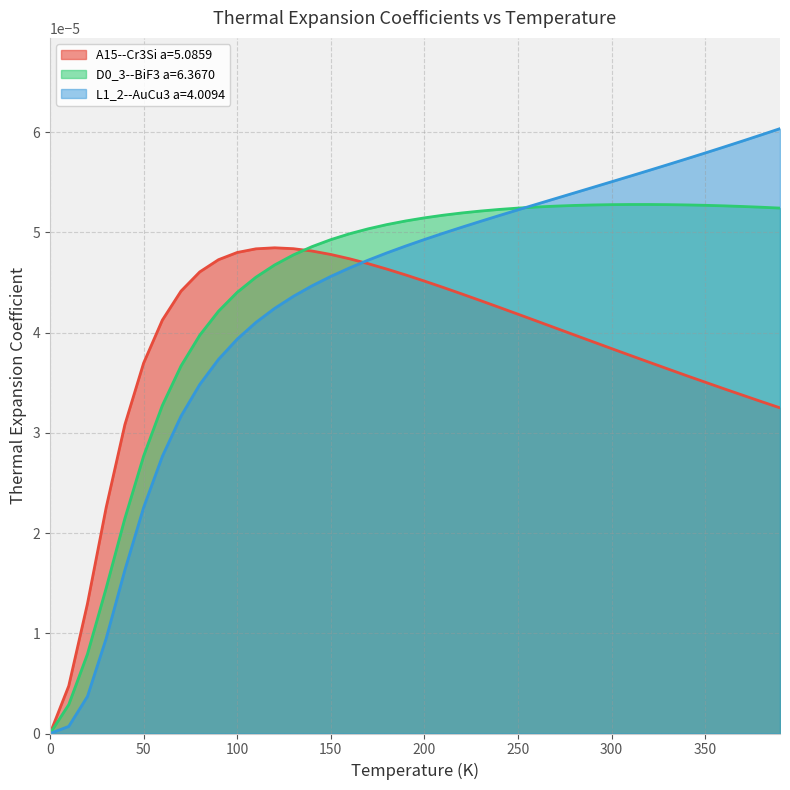

What is the label of the 30th point from the left?

290.0